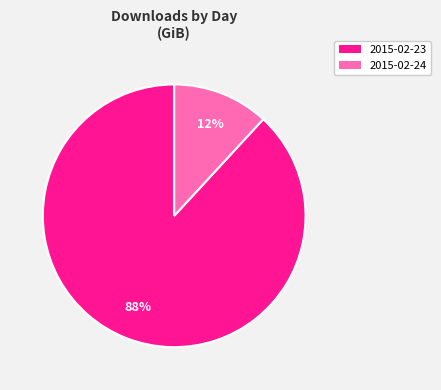

How many segments does this pie chart have?

2